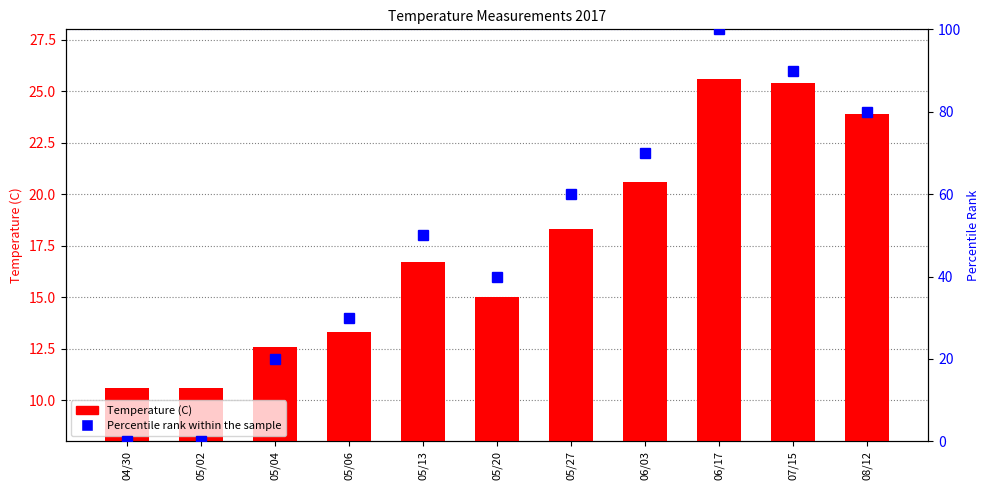

How many data points in Temperature (C) are less than 16?

5